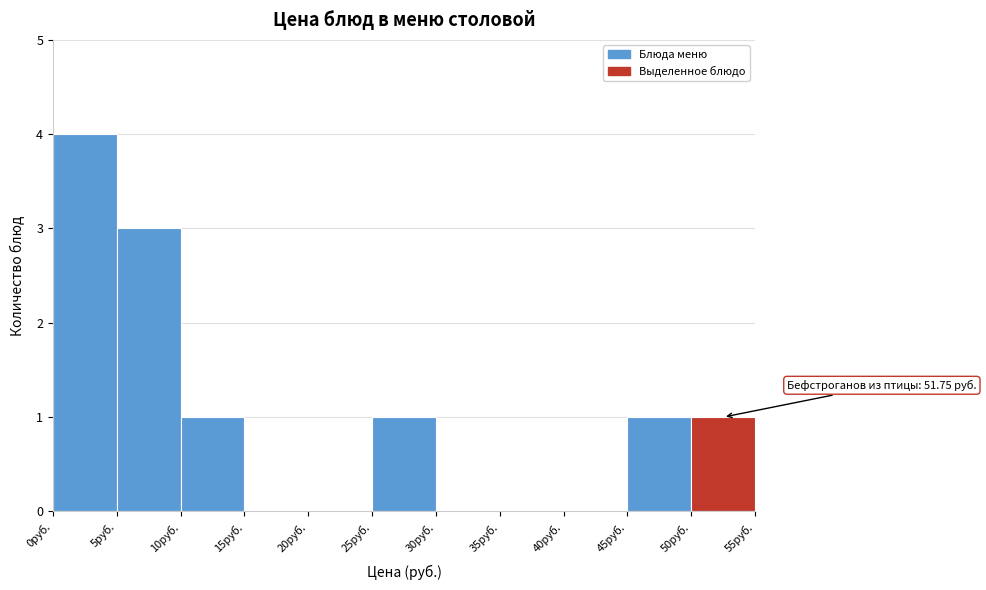

Which range on the x-axis has the tallest bar?

0 to 5